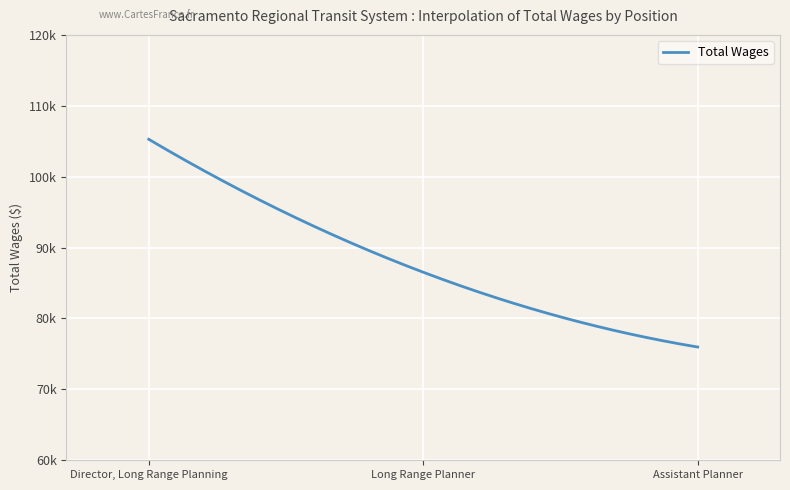

Does the chart have visible grid lines?

Yes